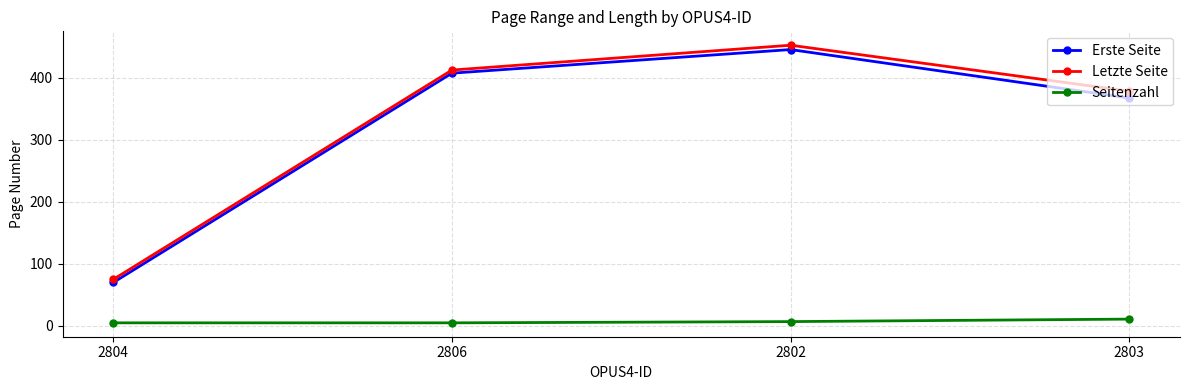

True or false: Erste Seite and Seitenzahl intersect in this chart.

False